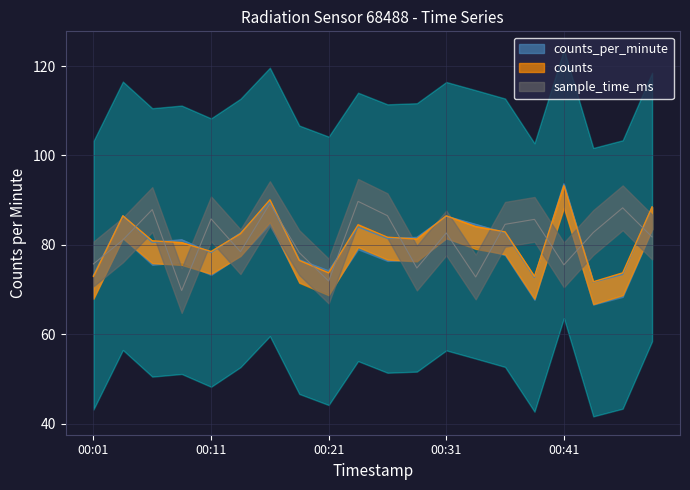

Where do counts and sample_time_ms_norm first cross each other?

00:01 and 00:04